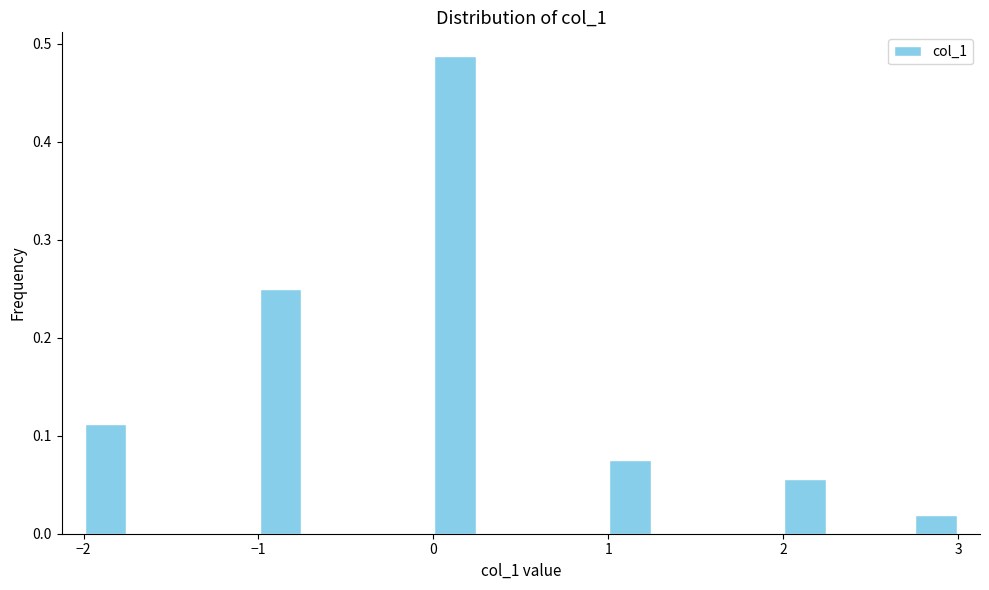

Read against the x-axis, roughly where is the centre of the tallest bar?

0.1